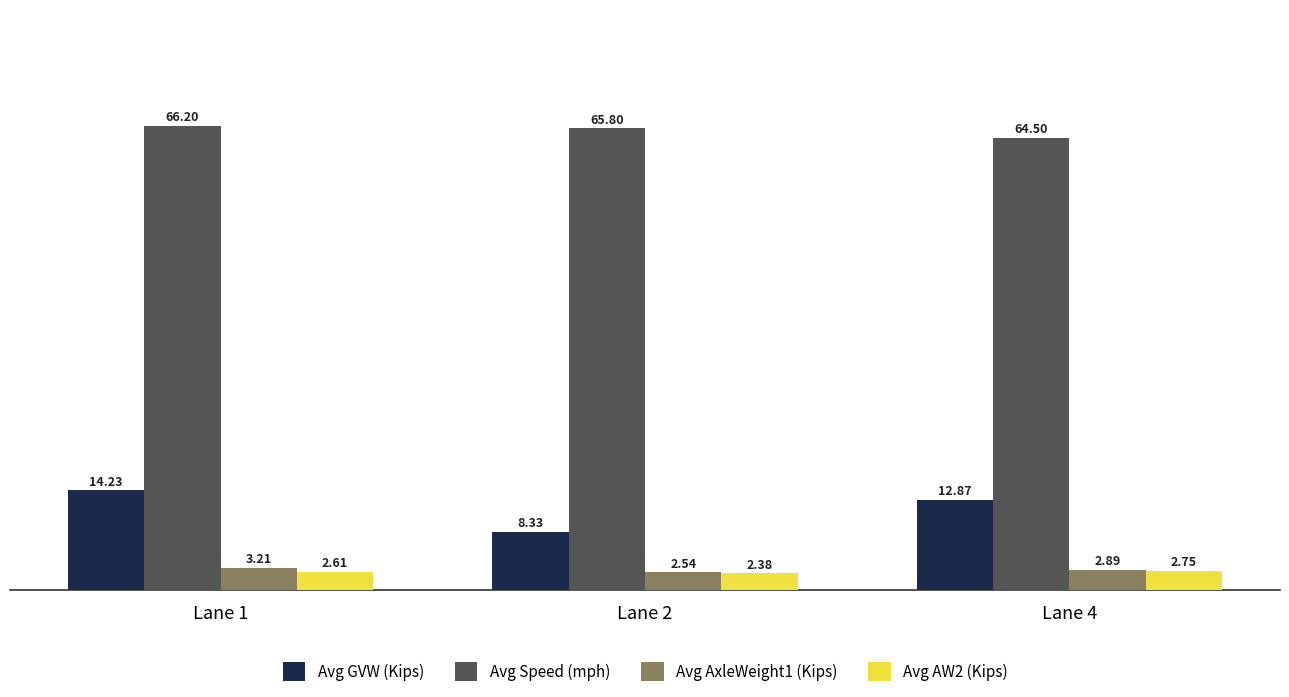

What is the sum of all Avg AW2 (Kips) values?

7.7